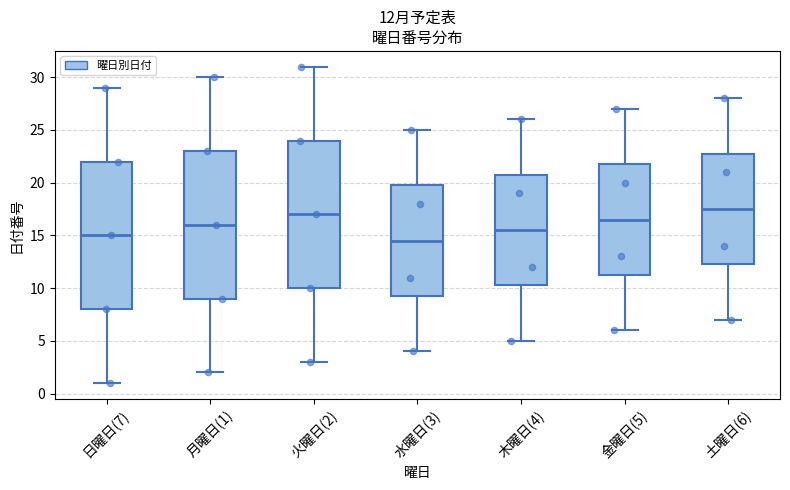

Which box's median line is the lowest?

水曜日(3)